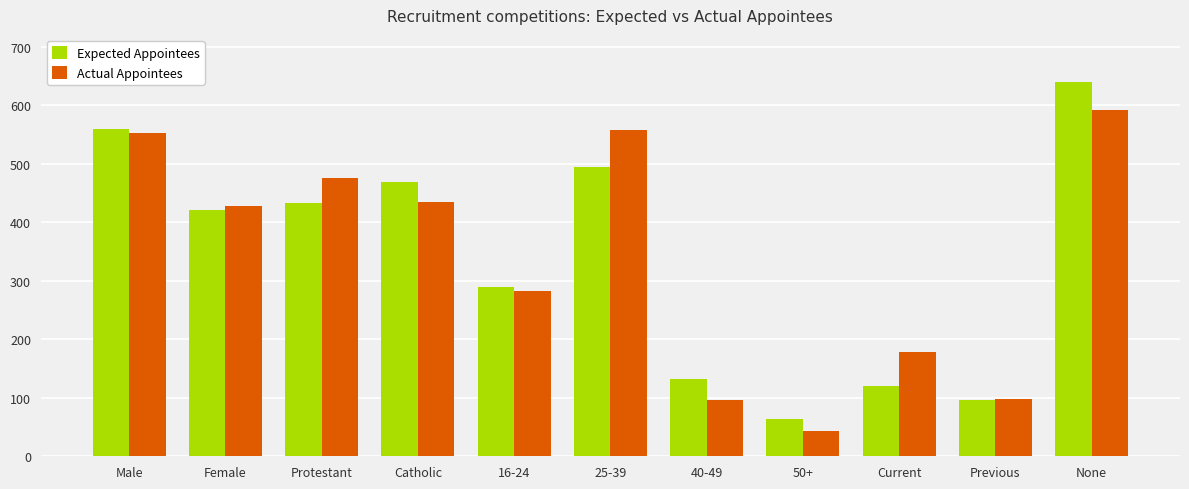

What is the sum of the Actual Appointees values at Male and Previous?

651